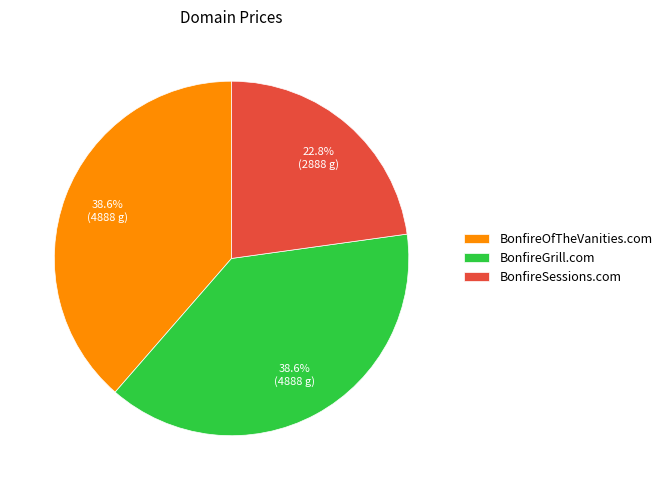

What is the total percentage of BonfireGrill.com and BonfireOfTheVanities.com?

77.2%